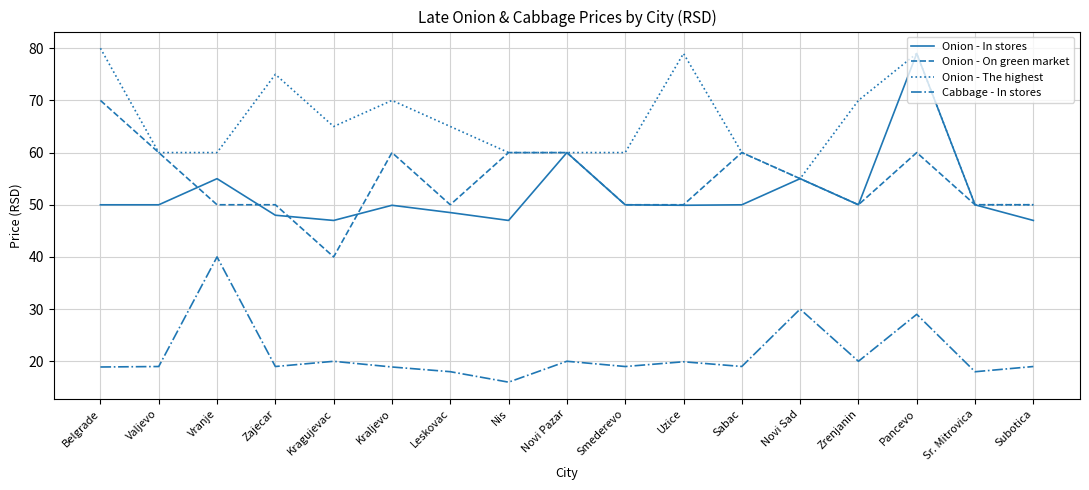

True or false: Onion - In stores and Cabbage - In stores intersect in this chart.

False